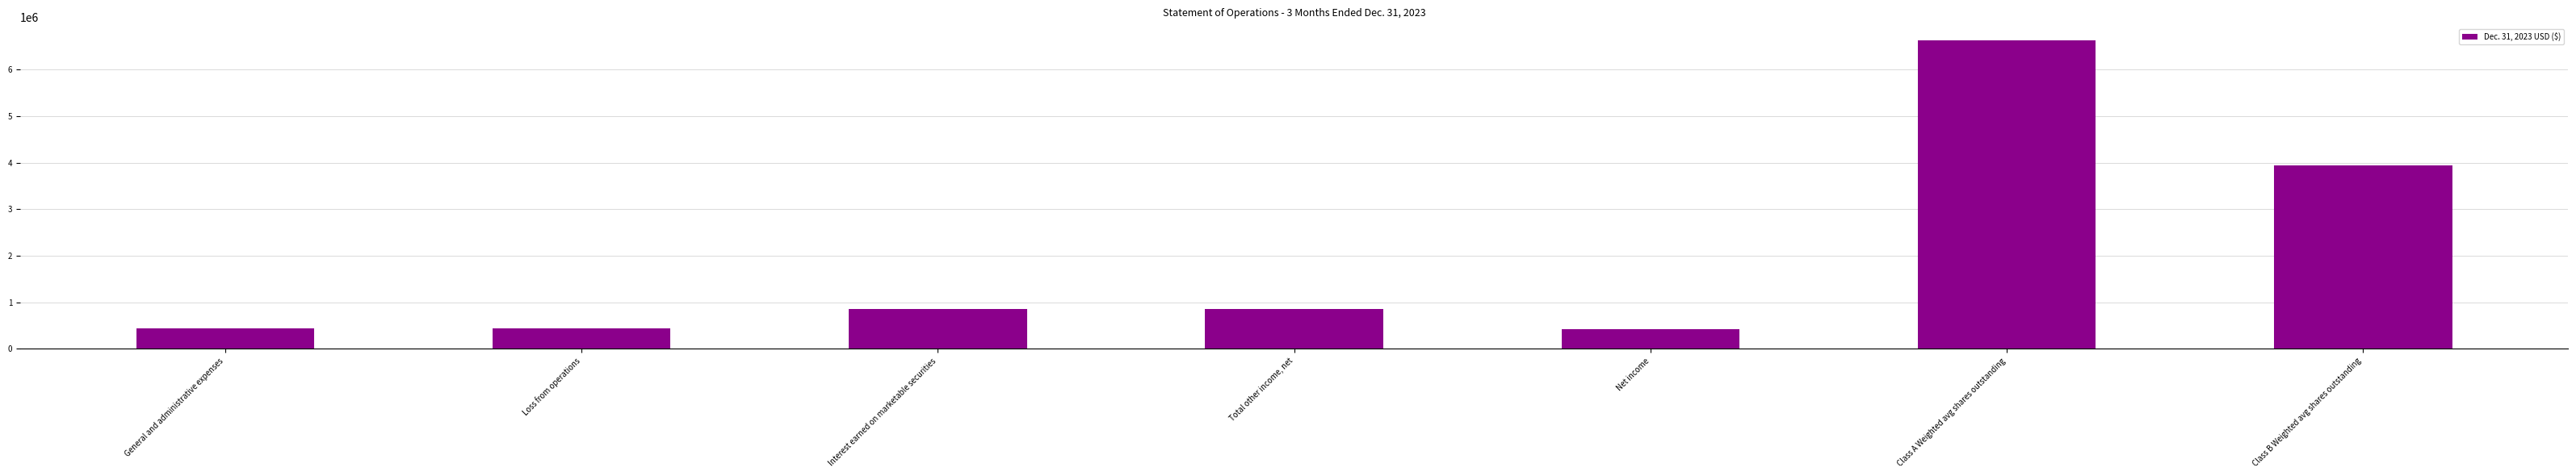

The value at Net income is 714681. True or false?

False